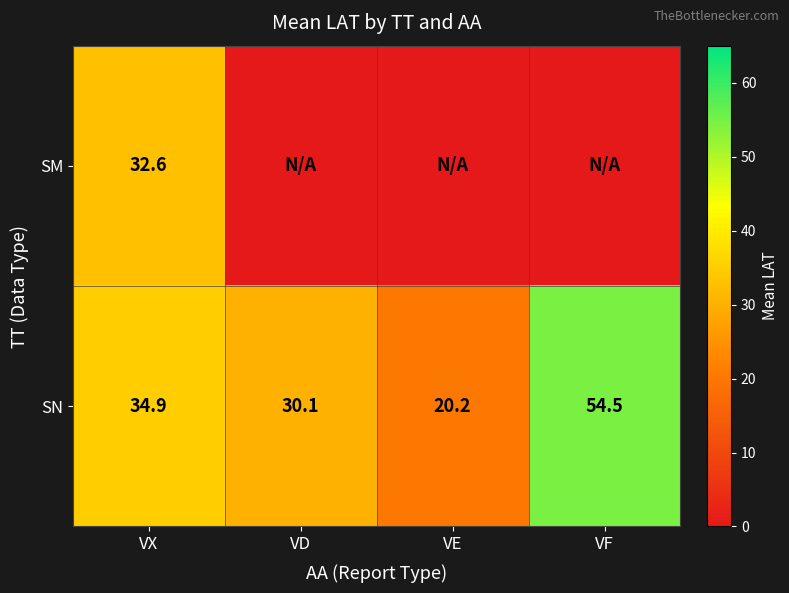

Read the SN value at VE.

20.2